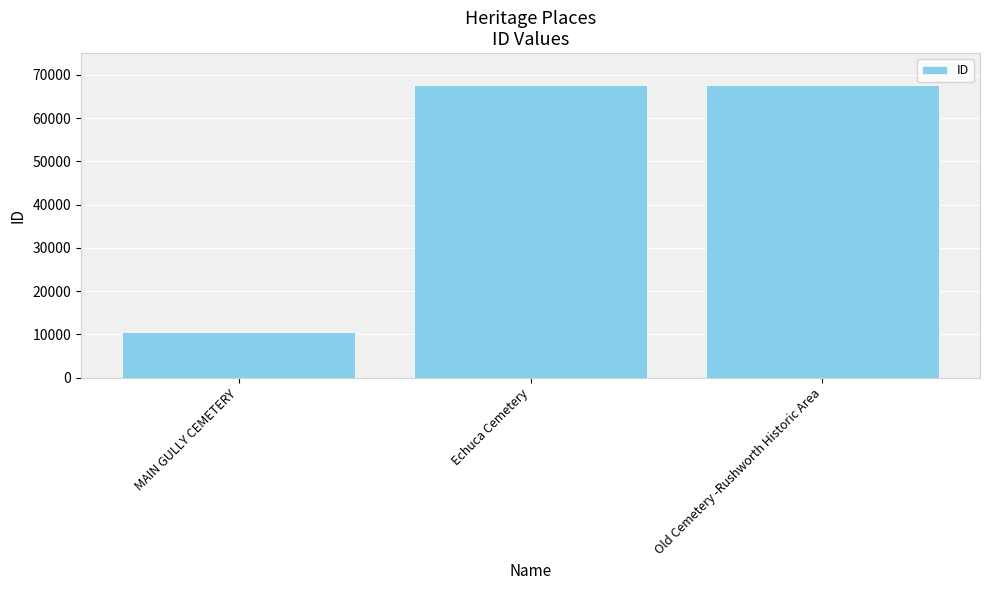

Count the number of categories in the chart.

3